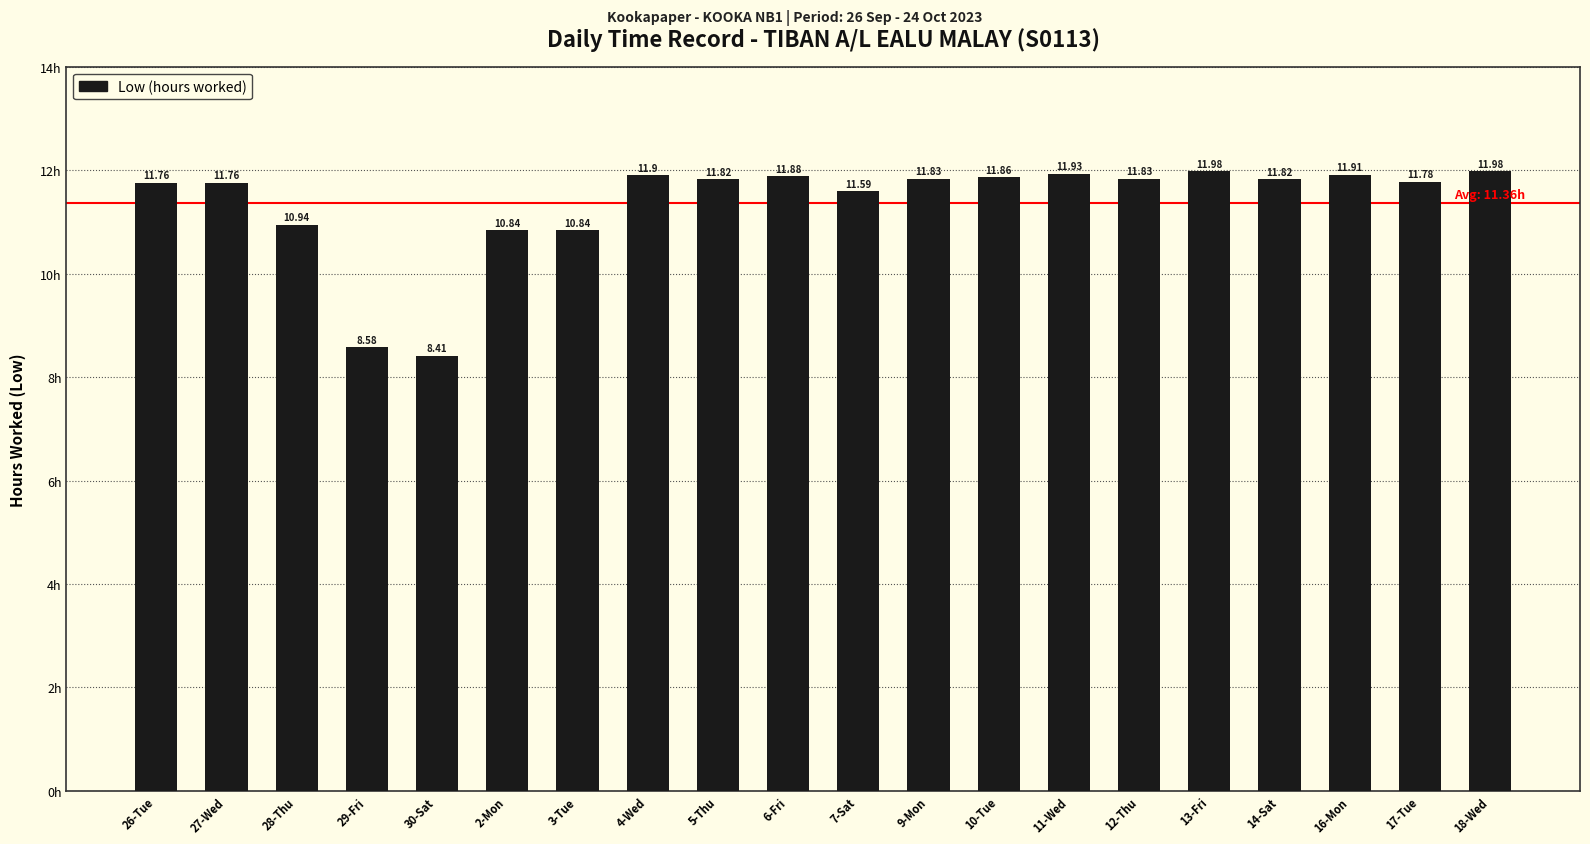

True or false: the data shows 3.7 at 2-Mon.

False